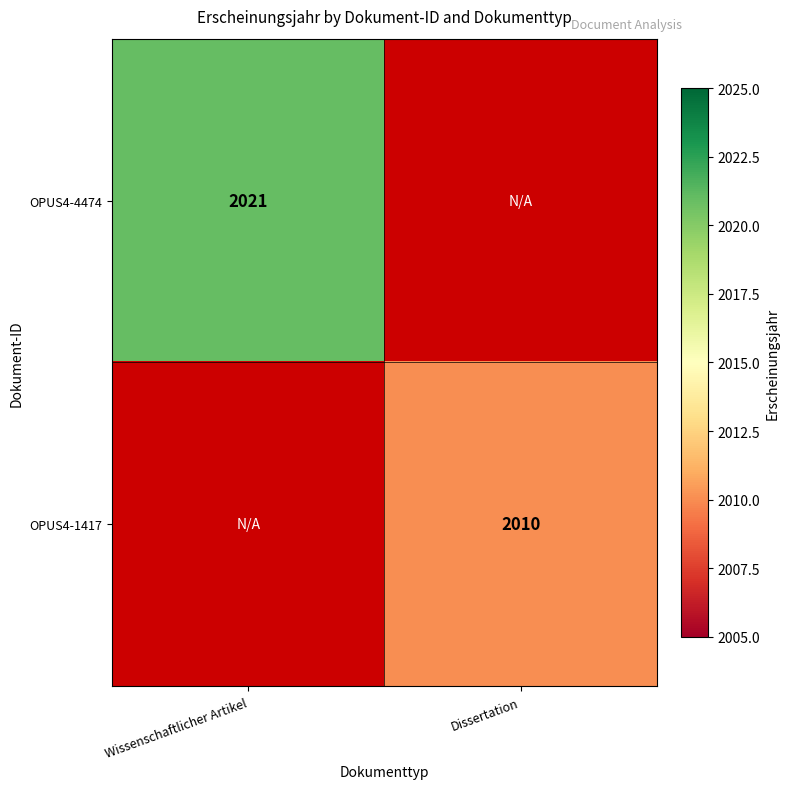

At which category does the chart reach its minimum across all series?

Dissertation